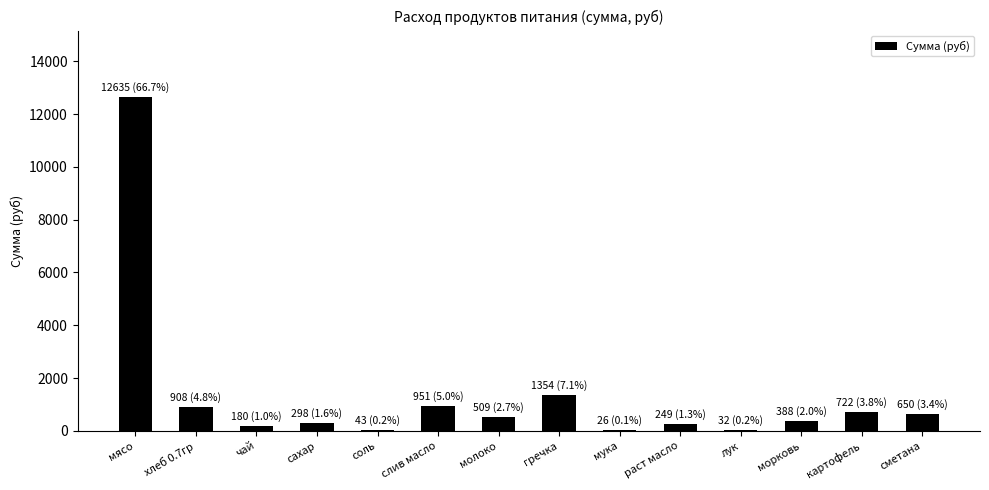

What is the maximum value shown in the chart?

12635.0